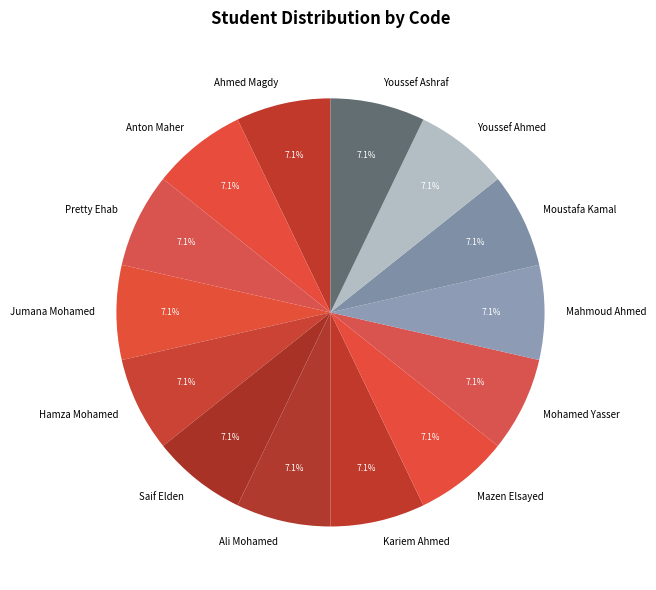

How many slices are in this pie chart?

14